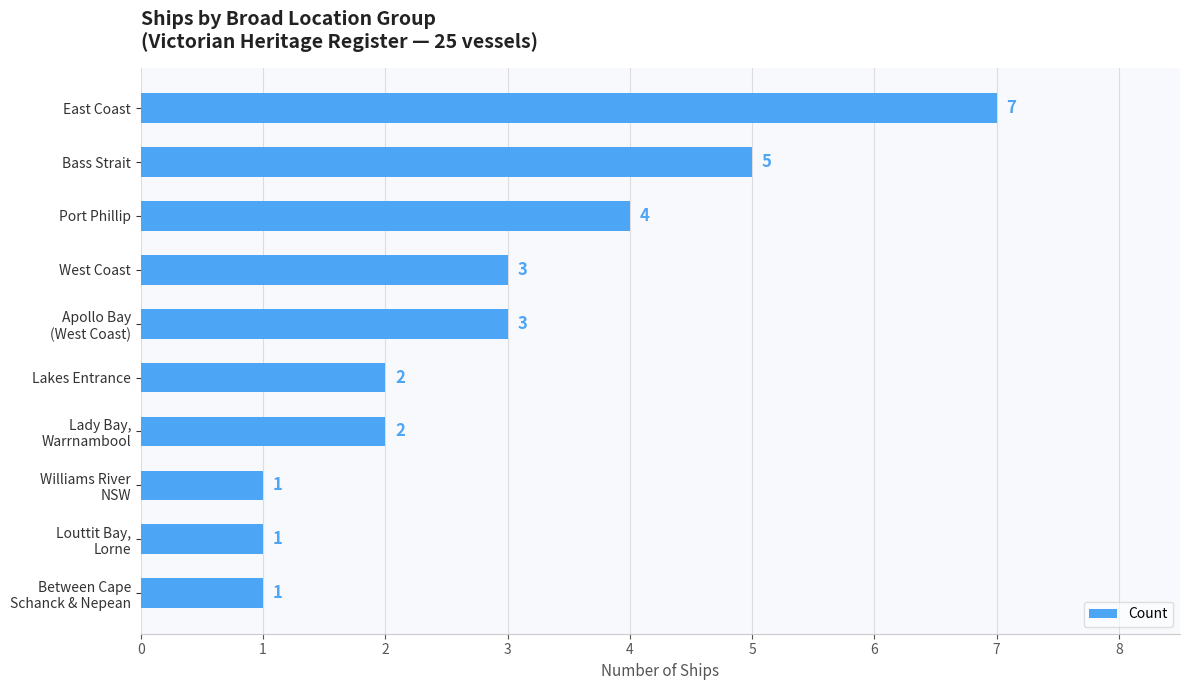

Approximately how many times larger is the value at East Coast compared to Lakes Entrance?

3.5